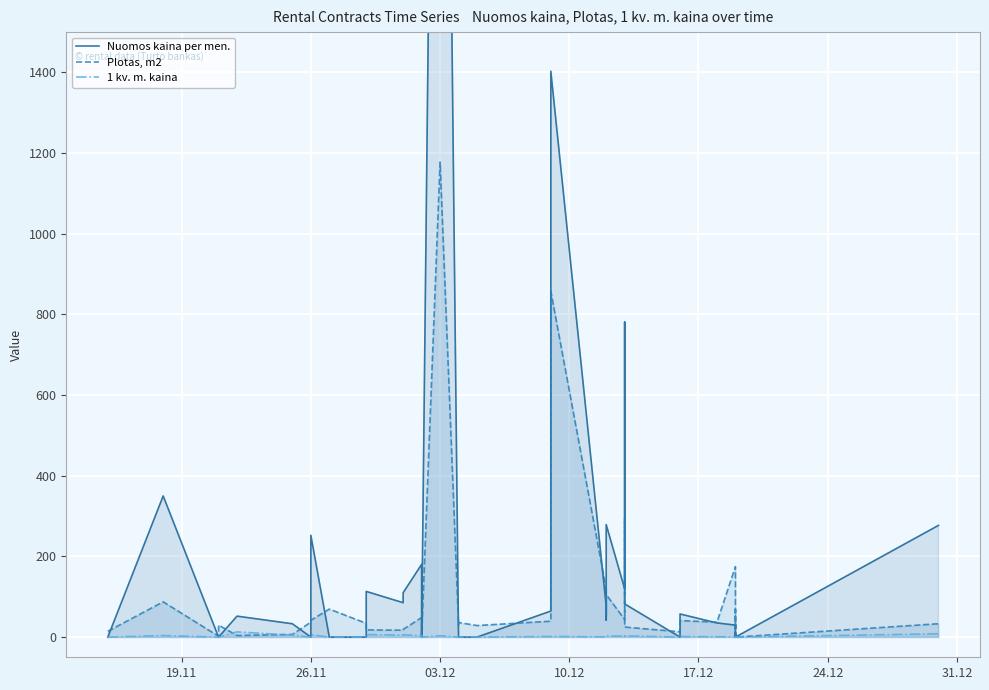

In Plotas, m2, how many points are lower than both neighbors (excluding endpoints)?

13